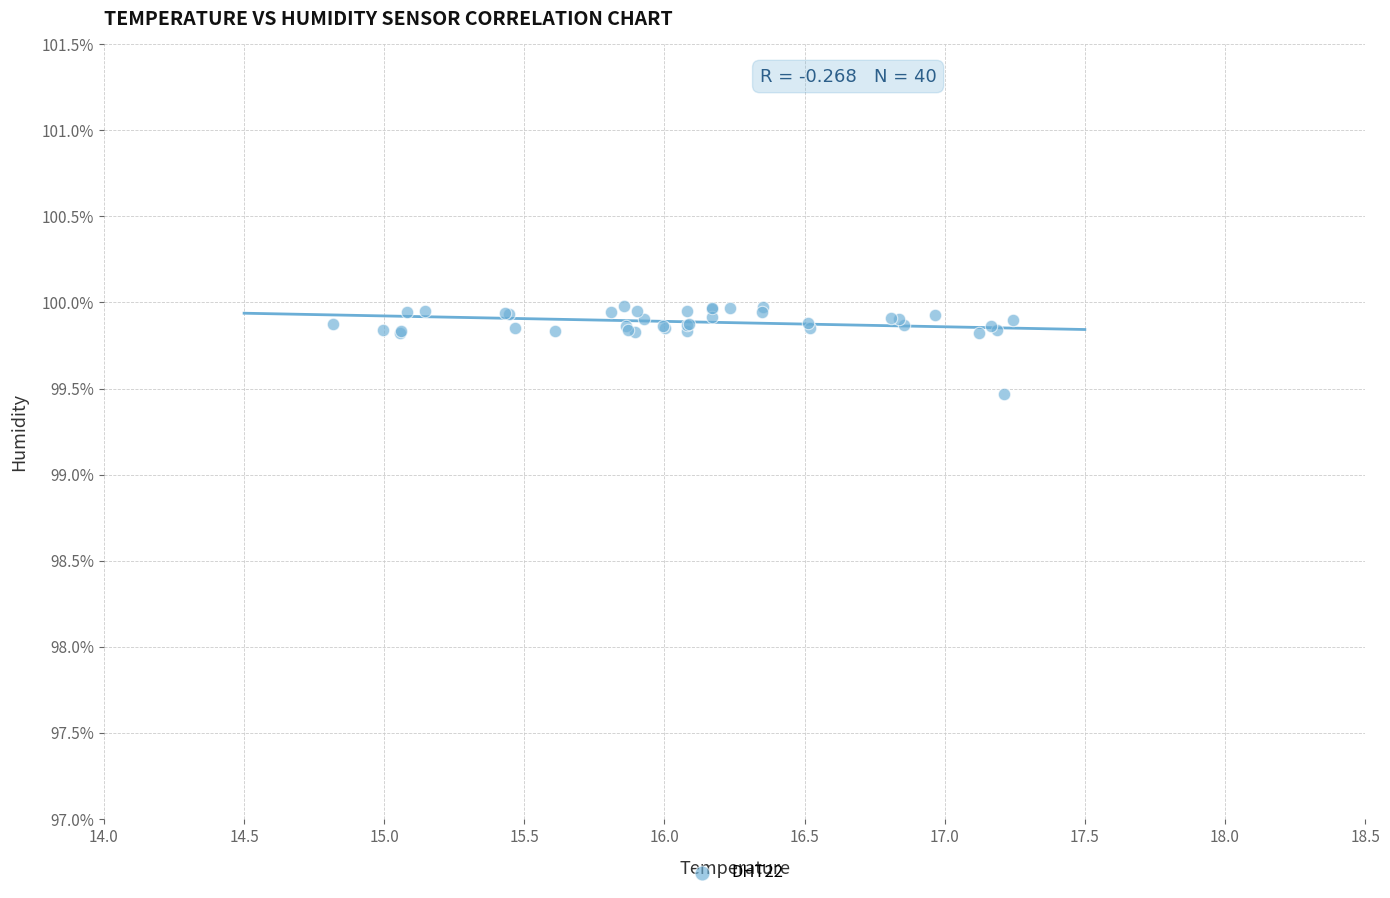

What Y value in the scatter plot is closest to 99?

99.5